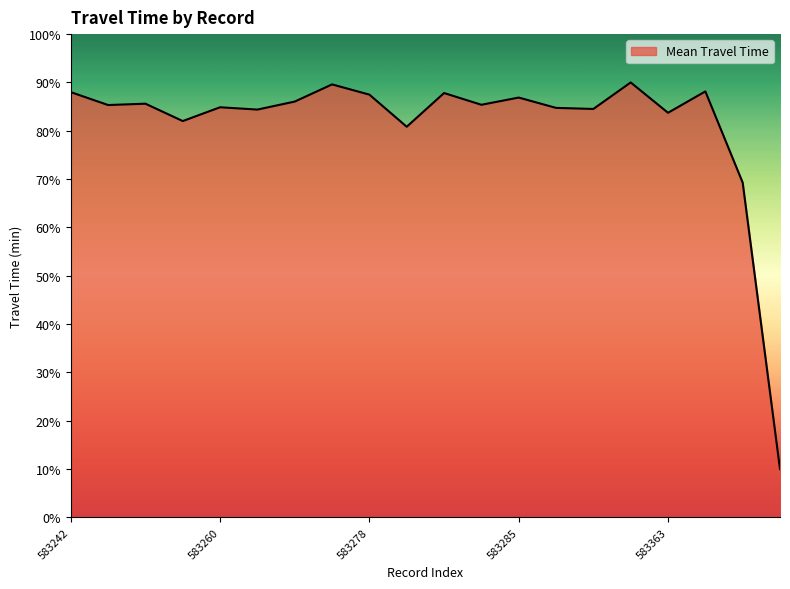

What is the minimum value shown in the chart?

10.0